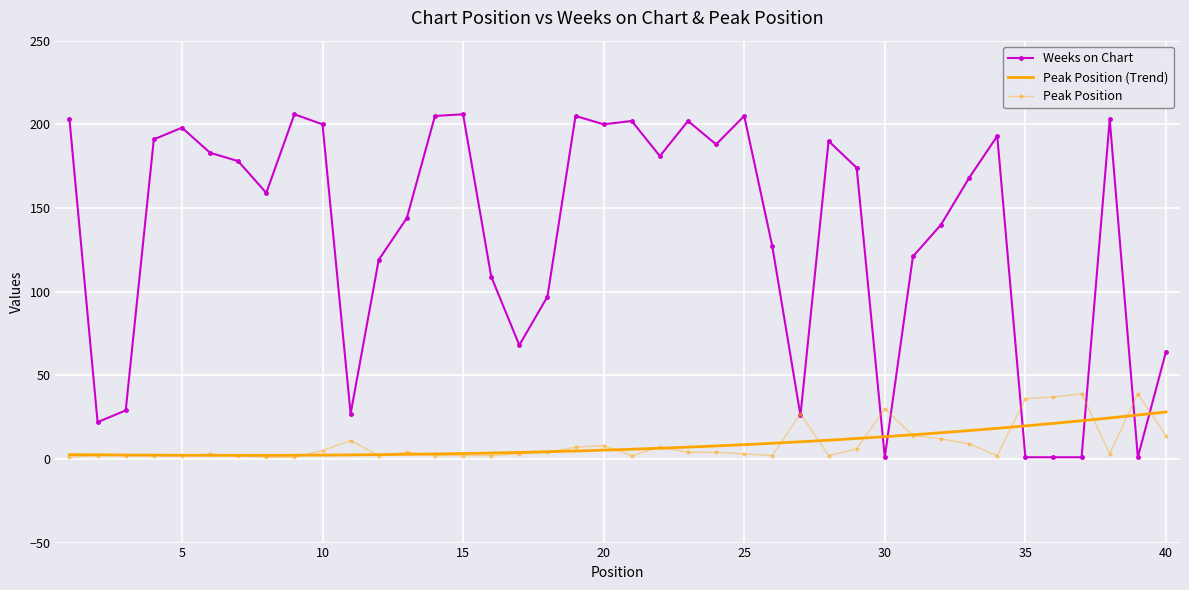

What is the average value of the Weeks on Chart series?

133